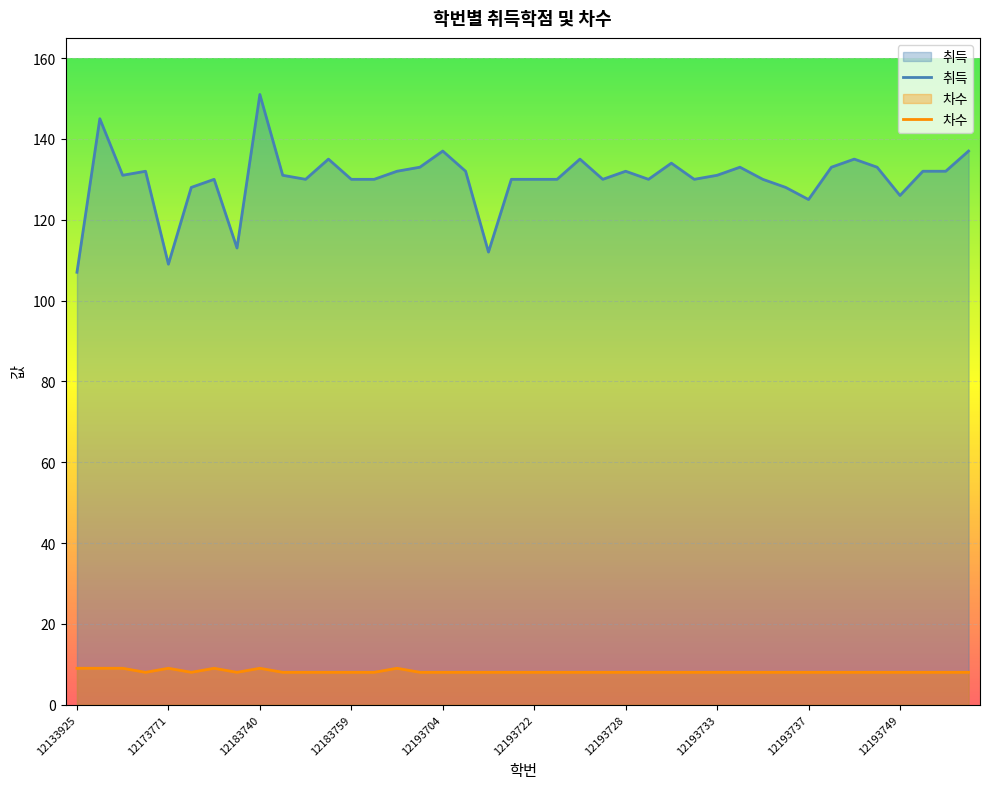

The 취득 series shows 213 at 12163857. True or false?

False